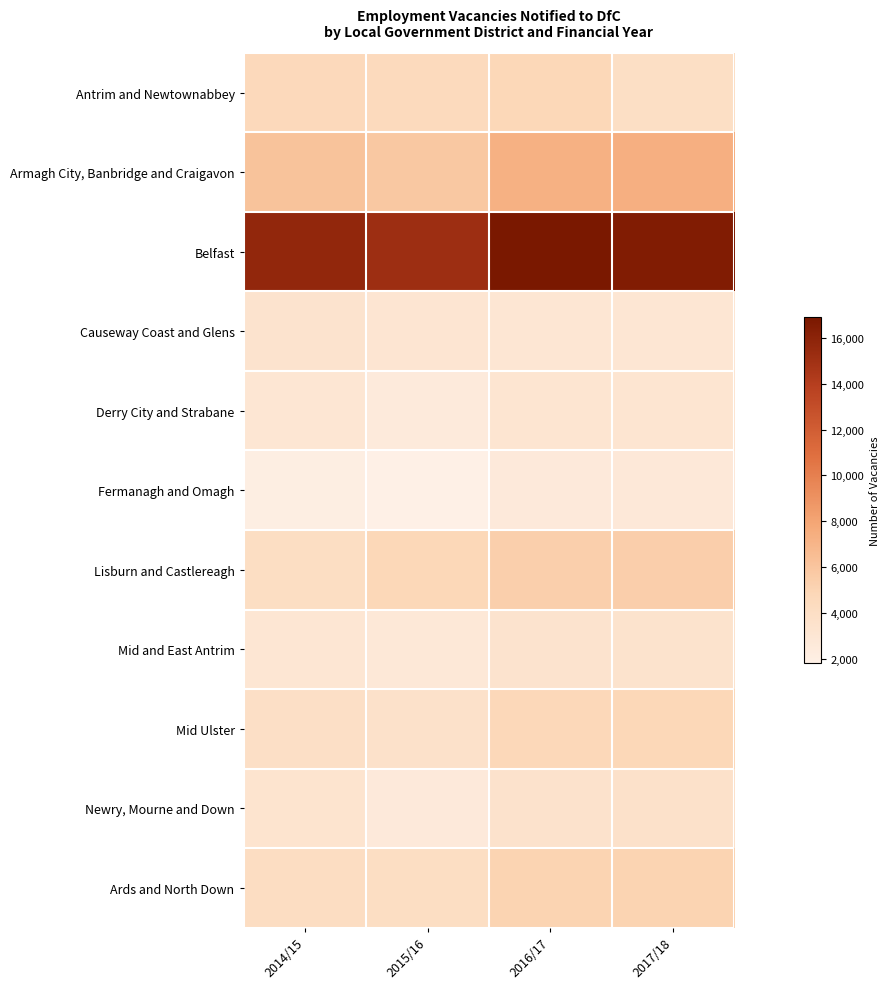

Reading right to left, what are all the values shown in this chart?

Antrim and Newtownabbey: 2017/18=3948	2016/17=4752	2015/16=4473	2014/15=4615
Armagh City, Banbridge and Craigavon: 2017/18=7381	2016/17=7248	2015/16=5835	2014/15=6118
Belfast: 2017/18=16532	2016/17=16910	2015/16=15152	2014/15=15726
Causeway Coast and Glens: 2017/18=2988	2016/17=3043	2015/16=3130	2014/15=3389
Derry City and Strabane: 2017/18=3200	2016/17=3163	2015/16=2518	2014/15=3051
Fermanagh and Omagh: 2017/18=2700	2016/17=2624	2015/16=1798	2014/15=2086
Lisburn and Castlereagh: 2017/18=5400	2016/17=5357	2015/16=4826	2014/15=4073
Mid and East Antrim: 2017/18=3400	2016/17=3338	2015/16=2748	2014/15=3052
Mid Ulster: 2017/18=4800	2016/17=4746	2015/16=3596	2014/15=3881
Newry, Mourne and Down: 2017/18=3600	2016/17=3506	2015/16=2576	2014/15=3297
Ards and North Down: 2017/18=5100	2016/17=5057	2015/16=4086	2014/15=4125